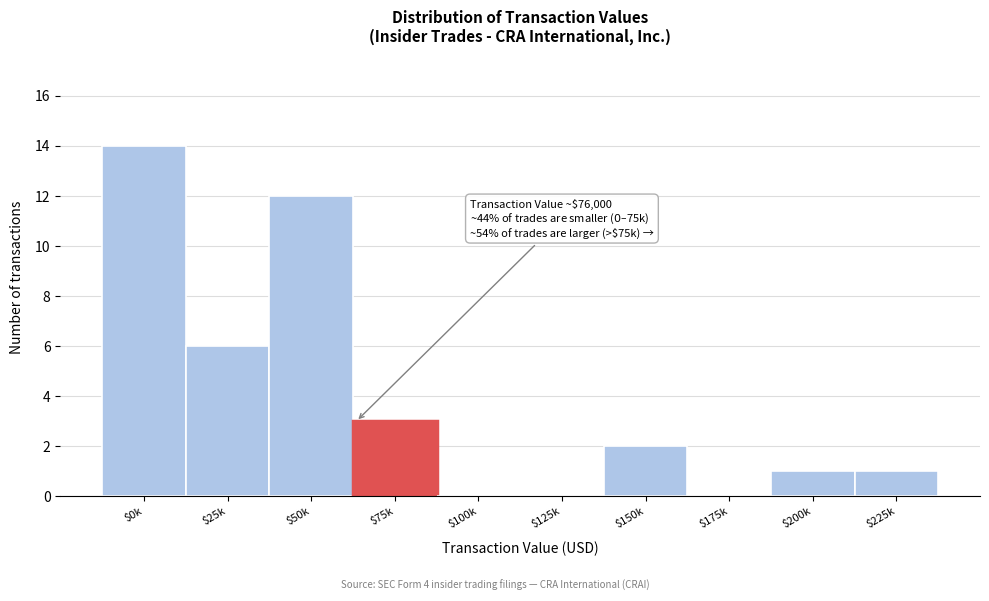

What is the greatest value displayed?

14